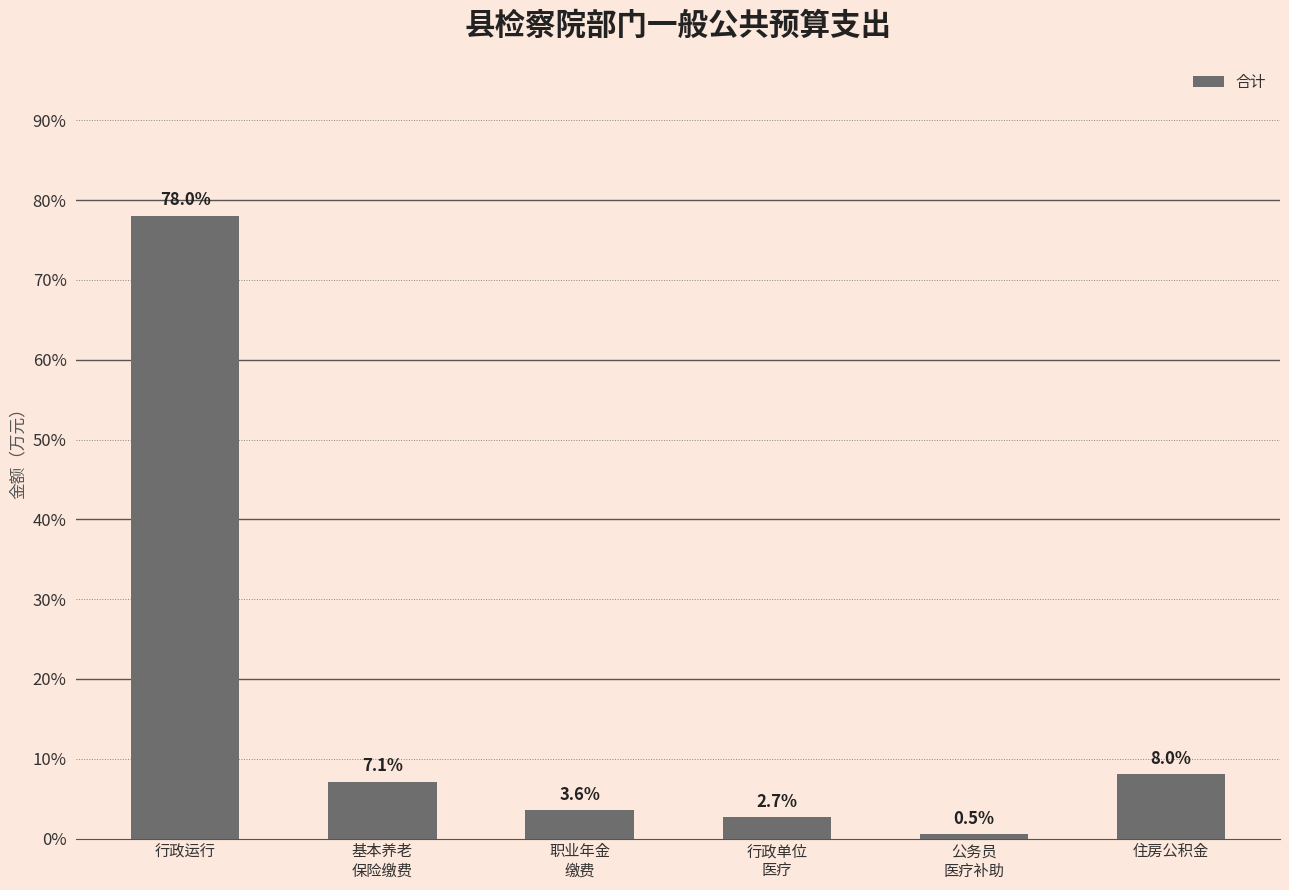

What value does the data have at 基本养老
保险缴费?

7.1